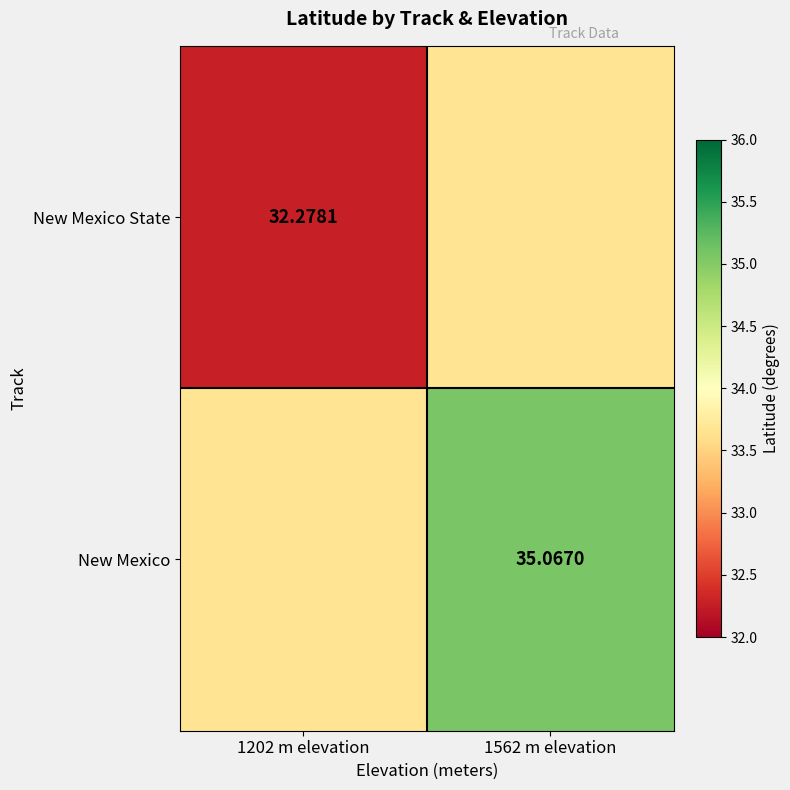

How many data points in New Mexico are less than 35?

1